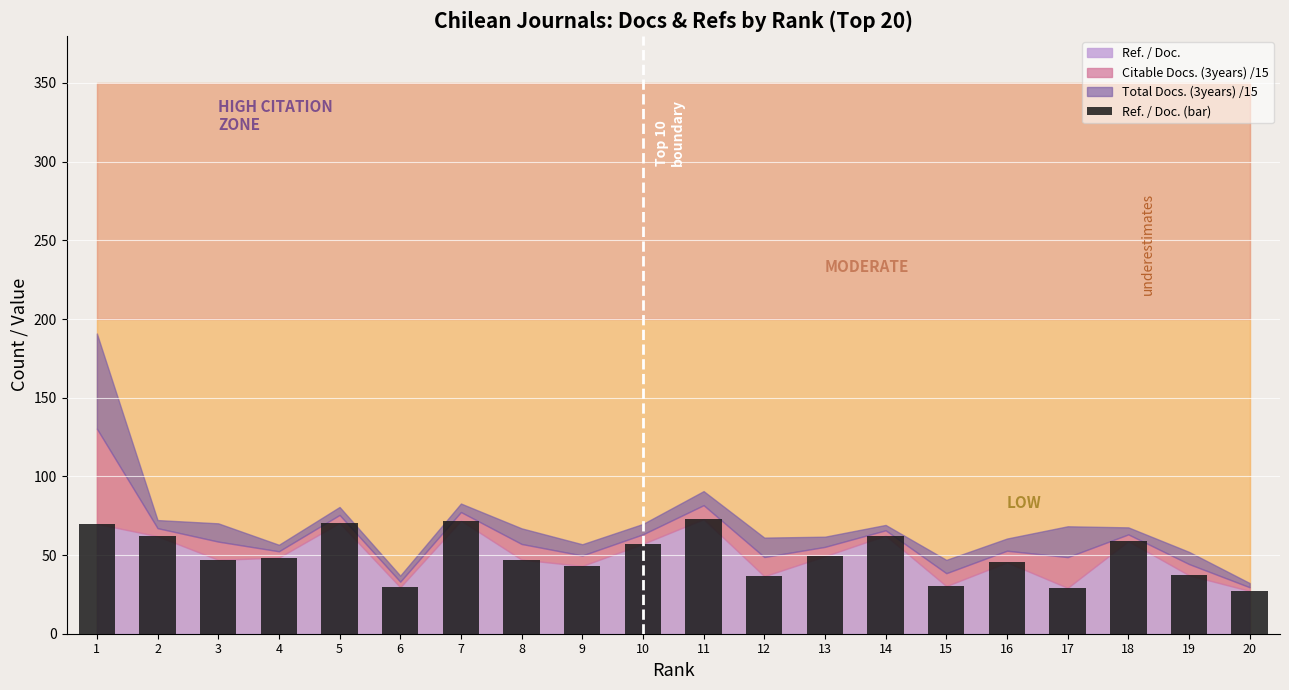

At which label does the data first exceed 48?

1